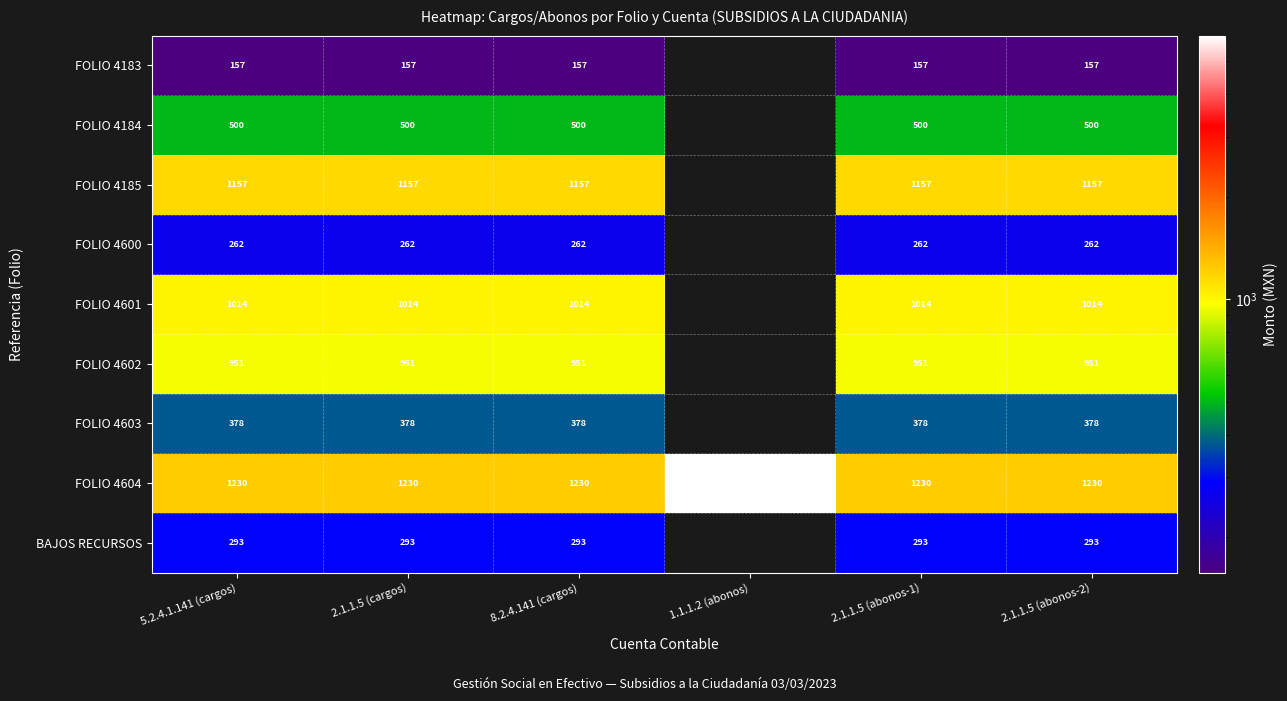

At which category is the sum across all series the highest?

5.2.4.1.141 (cargos)